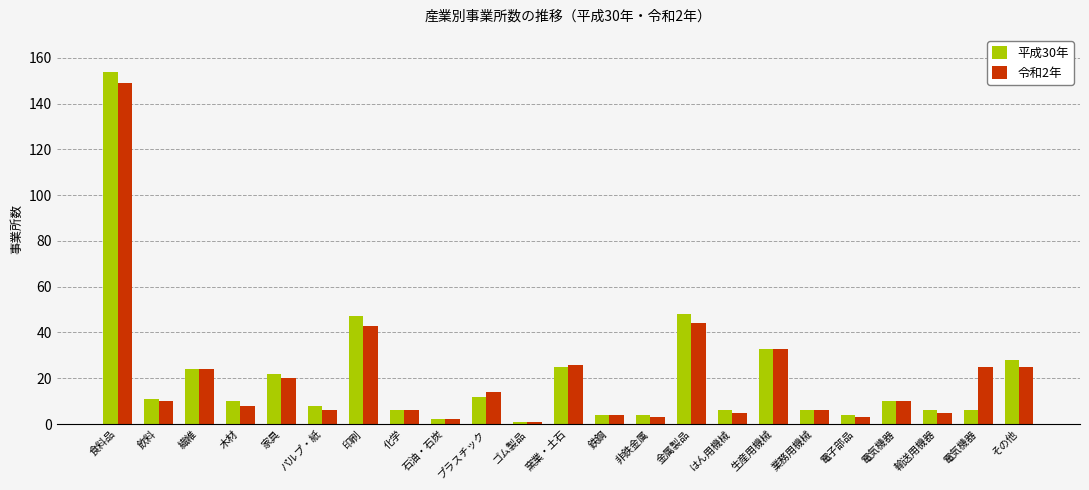

How many data points in 令和2年 are less than 10?

11